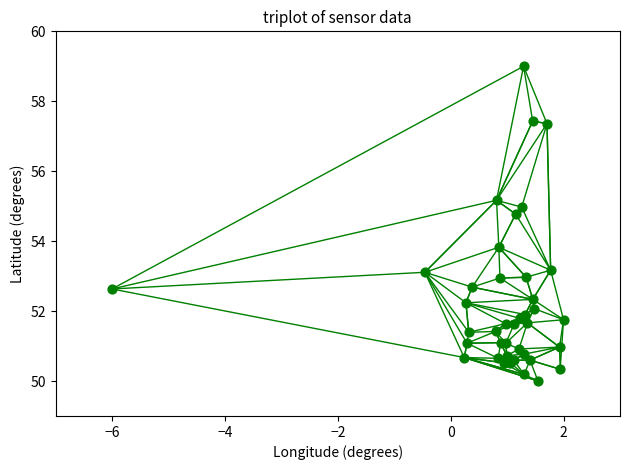

What Y value in the scatter plot is closest to 54?

53.8